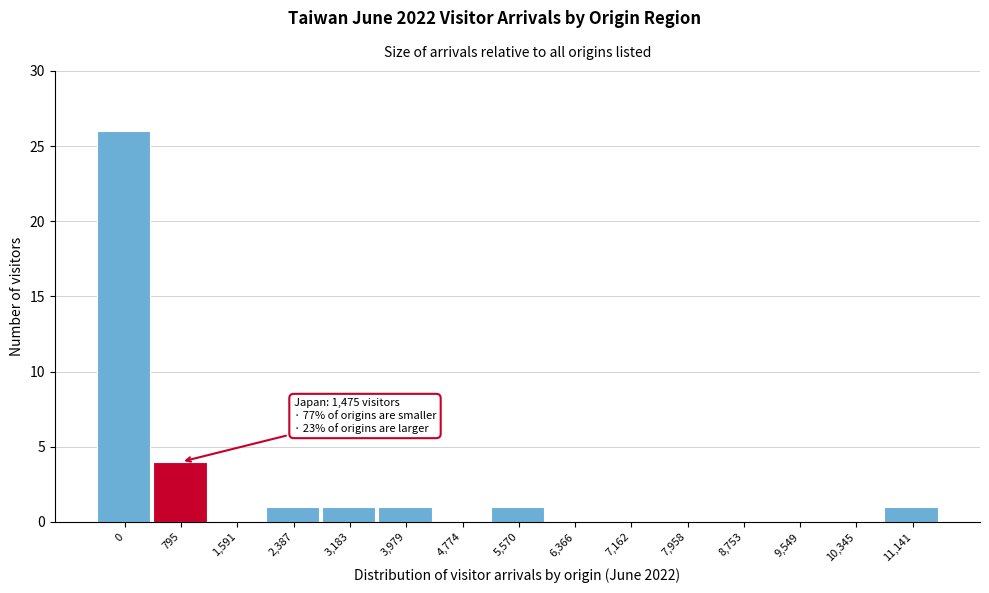

Reading right to left, what are all the values shown in this chart?

11,141=1	10,345=0	9,549=0	8,753=0	7,958=0	7,162=0	6,366=0	5,570=1	4,774=0	3,979=1	3,183=1	2,387=1	1,591=0	795=4	0=26